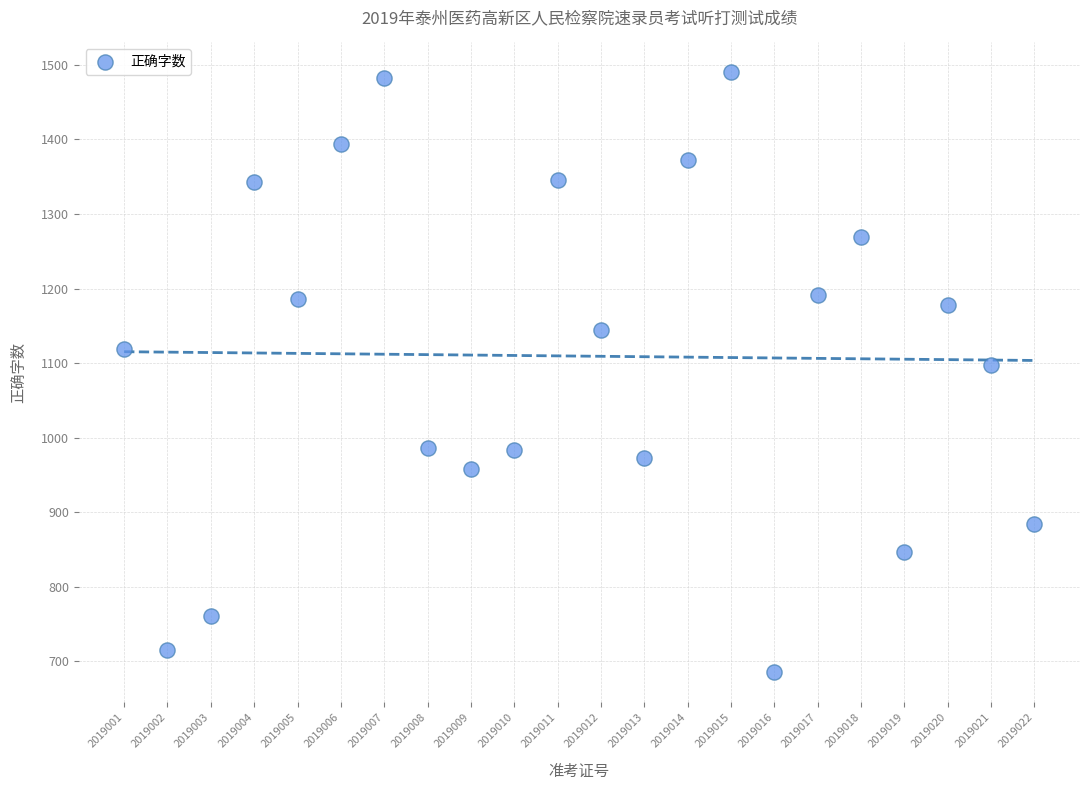

What is the range of Y values (max minus min)?

804